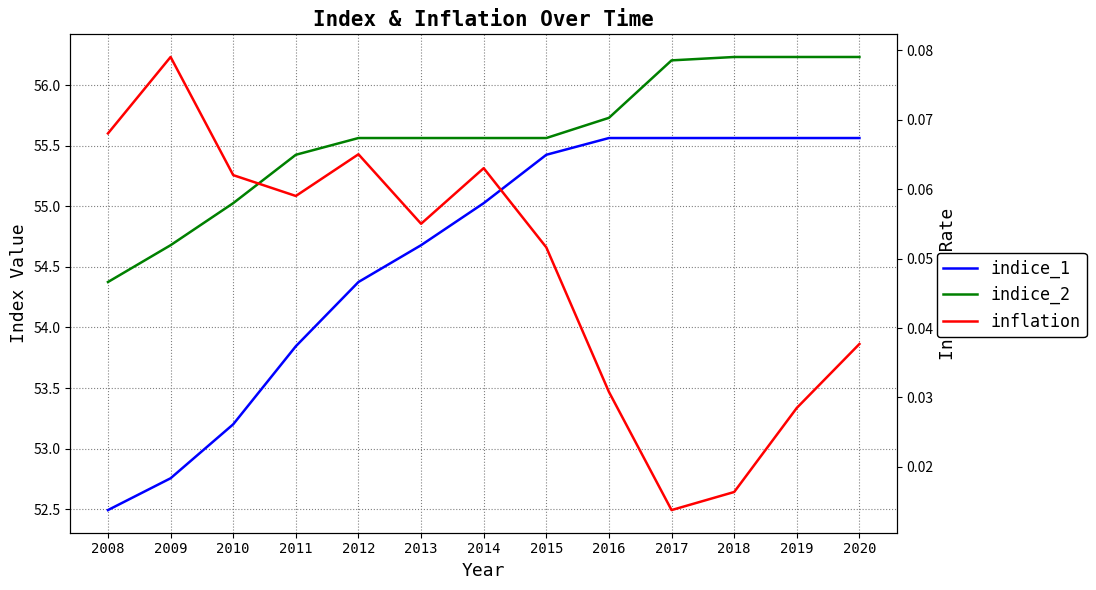

Rank the series by their maximum value, from highest to lowest.

indice_2, indice_1, inflation